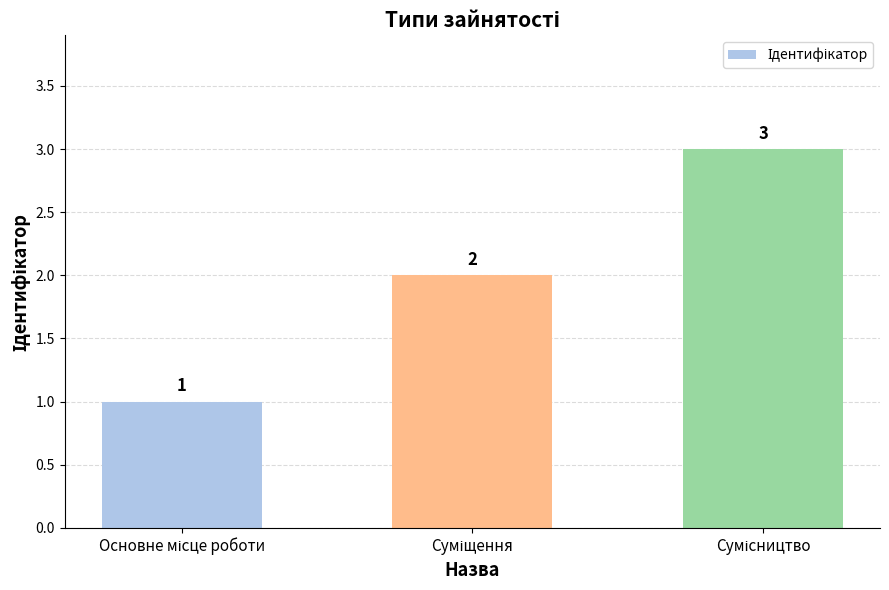

How many values are between 1 and 3?

3